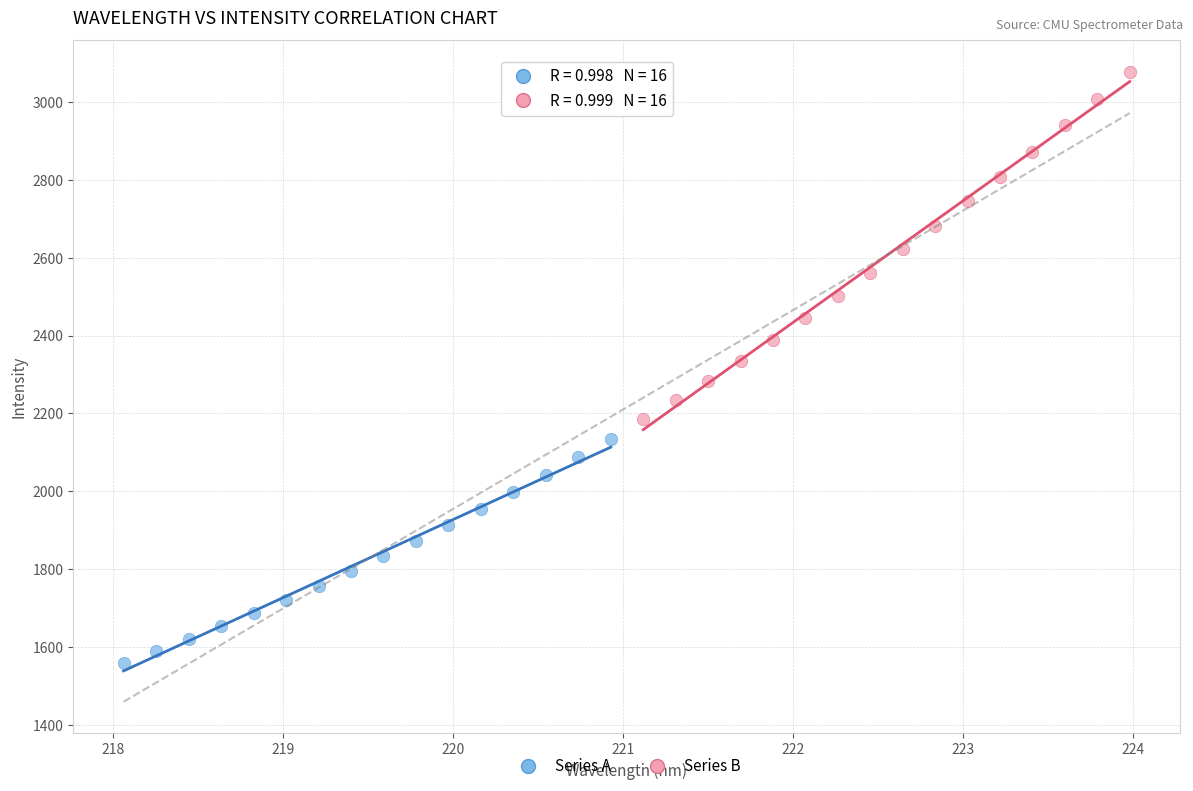

Which series has the largest Y range (max minus min)?

Series B